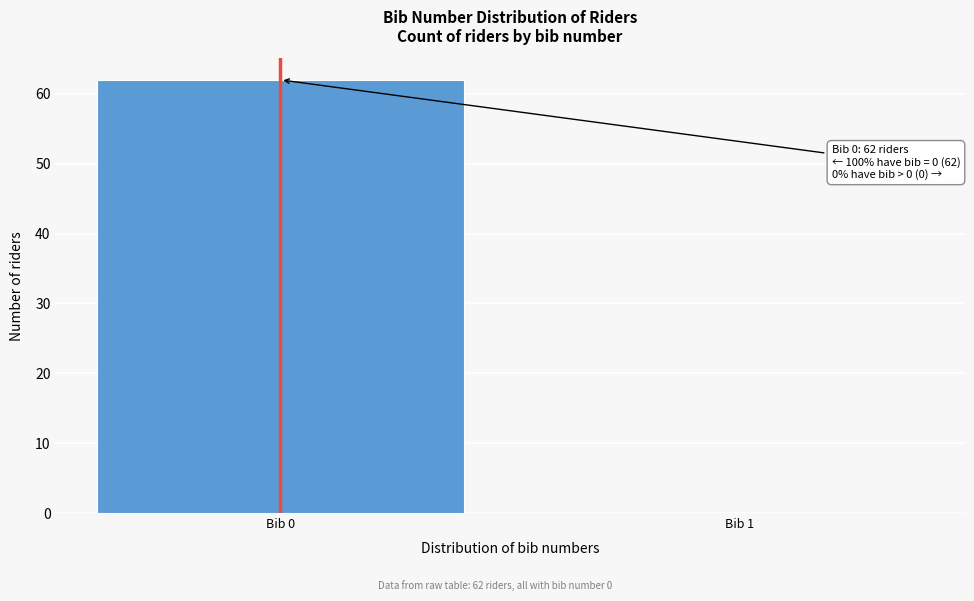

Reading left to right, extract all data points from this chart.

Bib 0=62	Bib 1=0